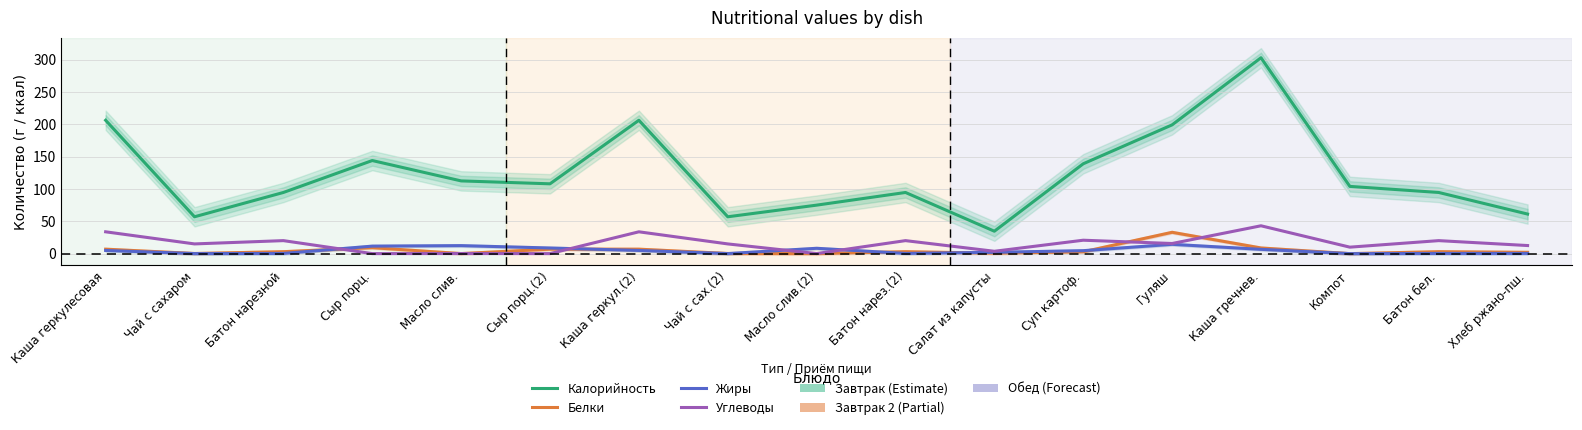

How many values in the Калорийность series are below 104?

8